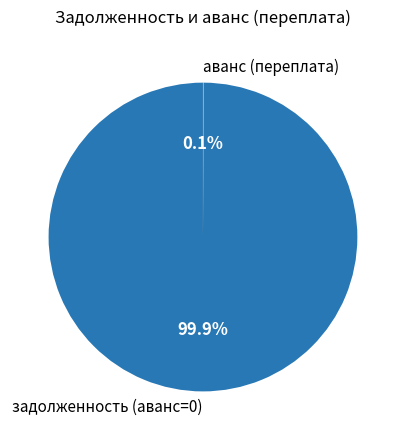

Which category has the biggest portion of the pie?

задолженность (аванс=0)